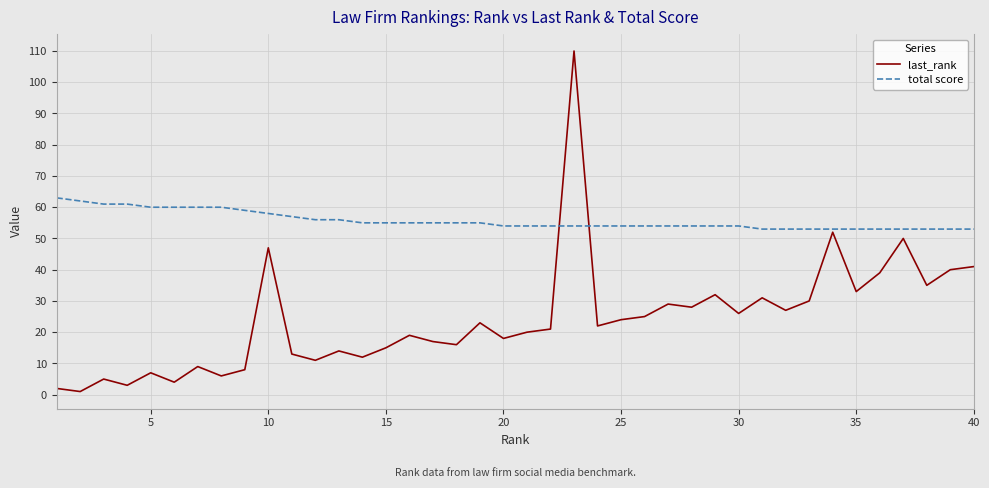

List the series in order of their overall mean, highest first.

total score, last_rank